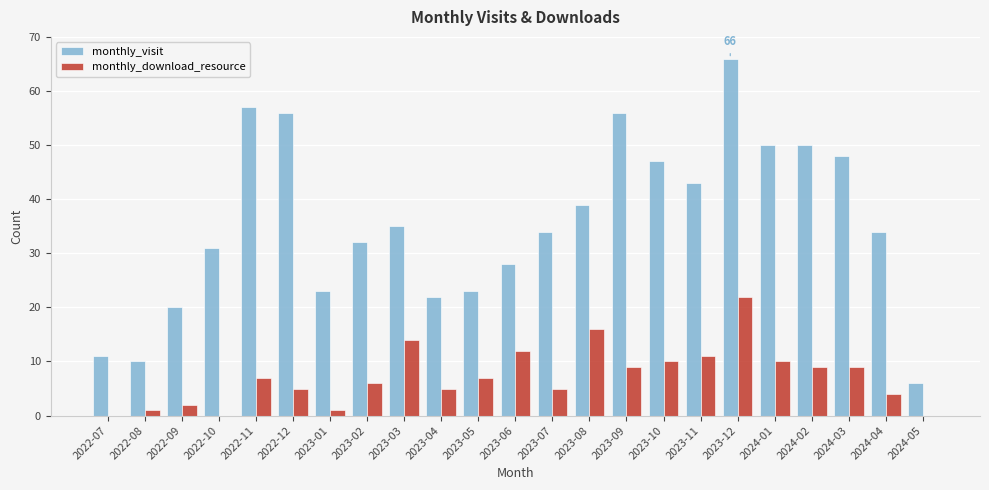

Reading left to right, what are all the values shown in this chart?

monthly_visit: 2022-07=11	2022-08=10	2022-09=20	2022-10=31	2022-11=57	2022-12=56	2023-01=23	2023-02=32	2023-03=35	2023-04=22	2023-05=23	2023-06=28	2023-07=34	2023-08=39	2023-09=56	2023-10=47	2023-11=43	2023-12=66	2024-01=50	2024-02=50	2024-03=48	2024-04=34	2024-05=6
monthly_download_resource: 2022-07=0	2022-08=1	2022-09=2	2022-10=0	2022-11=7	2022-12=5	2023-01=1	2023-02=6	2023-03=14	2023-04=5	2023-05=7	2023-06=12	2023-07=5	2023-08=16	2023-09=9	2023-10=10	2023-11=11	2023-12=22	2024-01=10	2024-02=9	2024-03=9	2024-04=4	2024-05=0